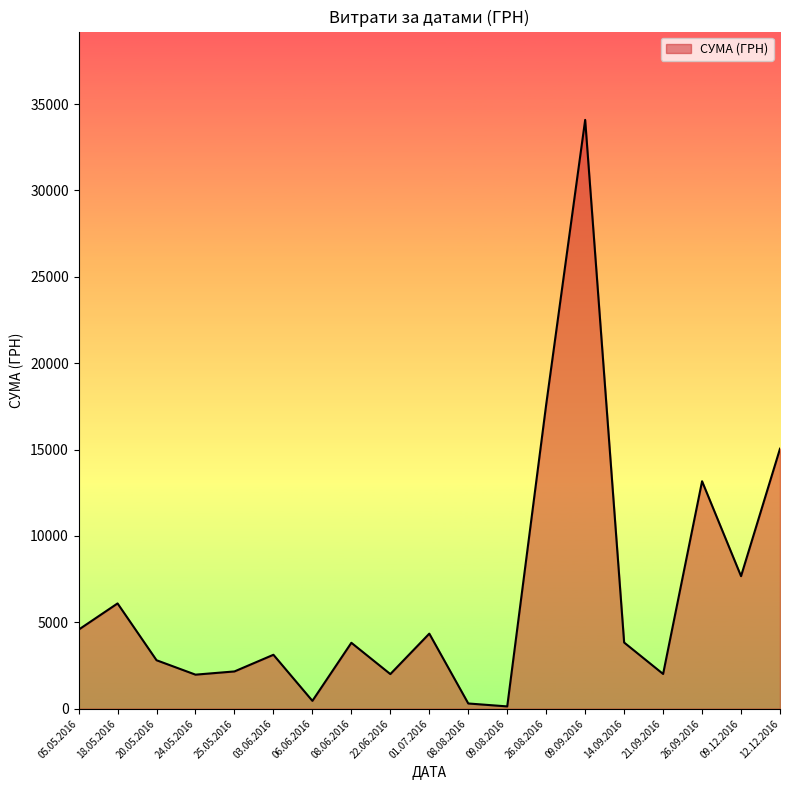

The chart shows a value of 3833.0 at 14.09.2016. True or false?

True